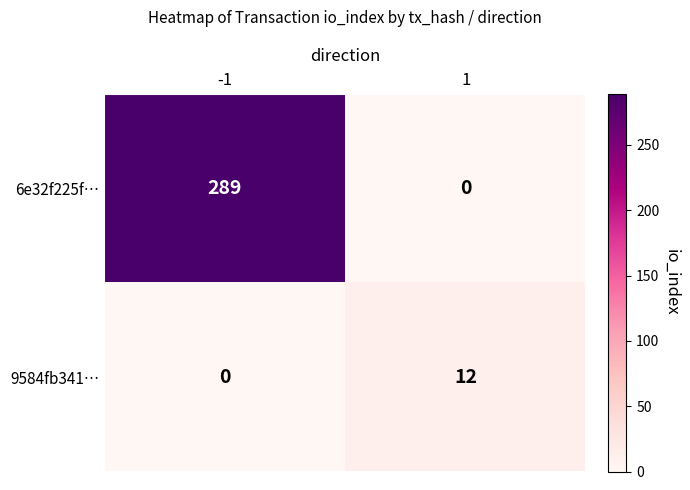

At 1, list the series in order from largest to smallest.

9584fb341…, 6e32f225f…